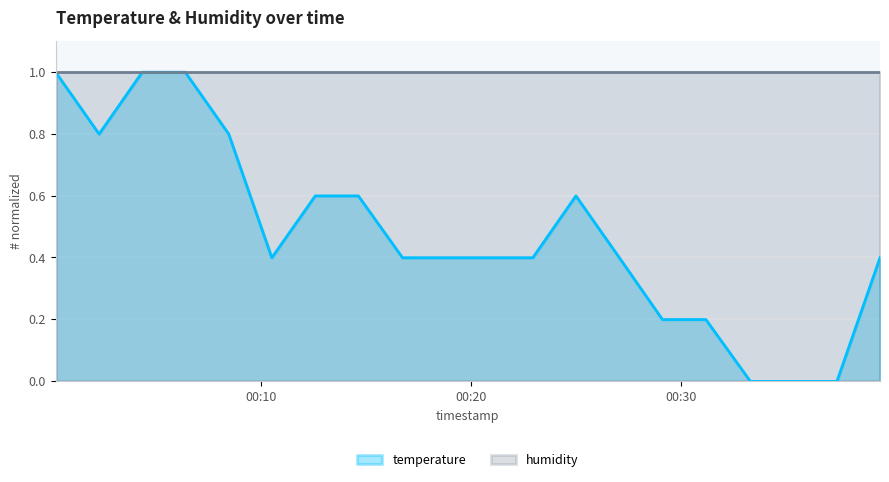

The chart shows a value of -0.4 at 2024-02-26T00:35:20. True or false?

False